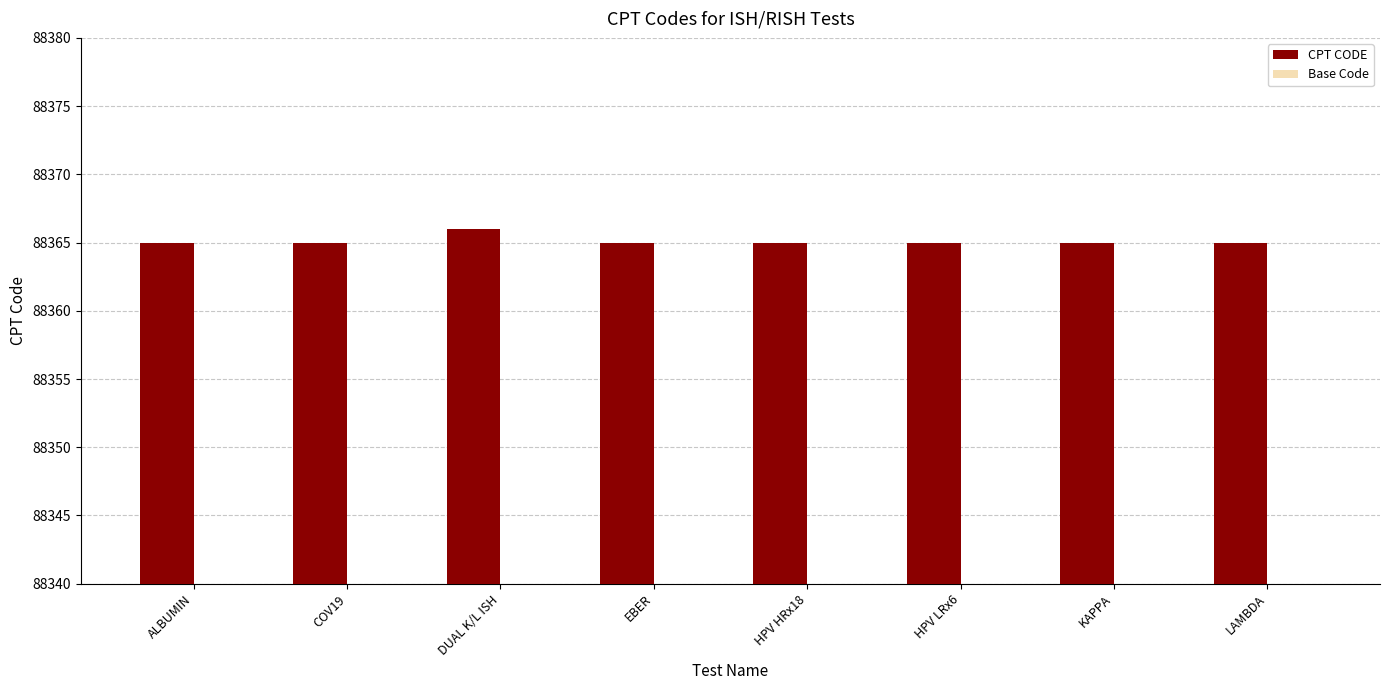

What is the maximum value for Base Code?

88316